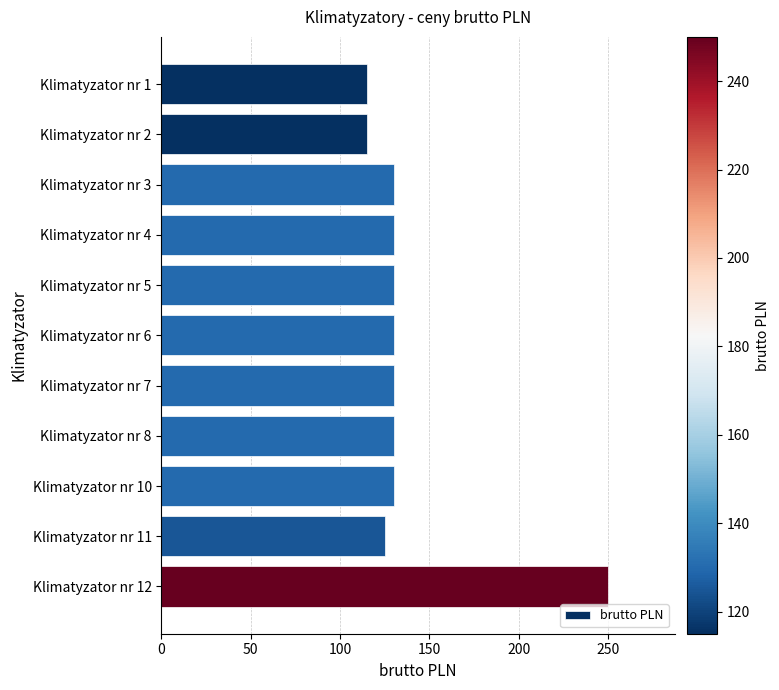

Which category has the highest value across all series?

Klimatyzator nr 12